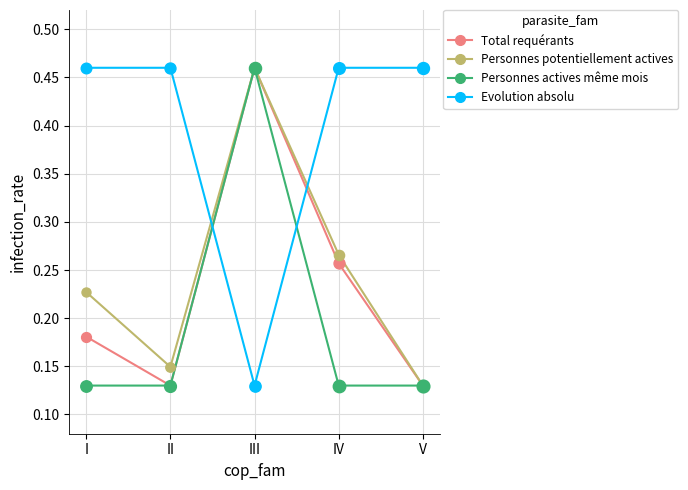

At which category is the sum across all series the highest?

III